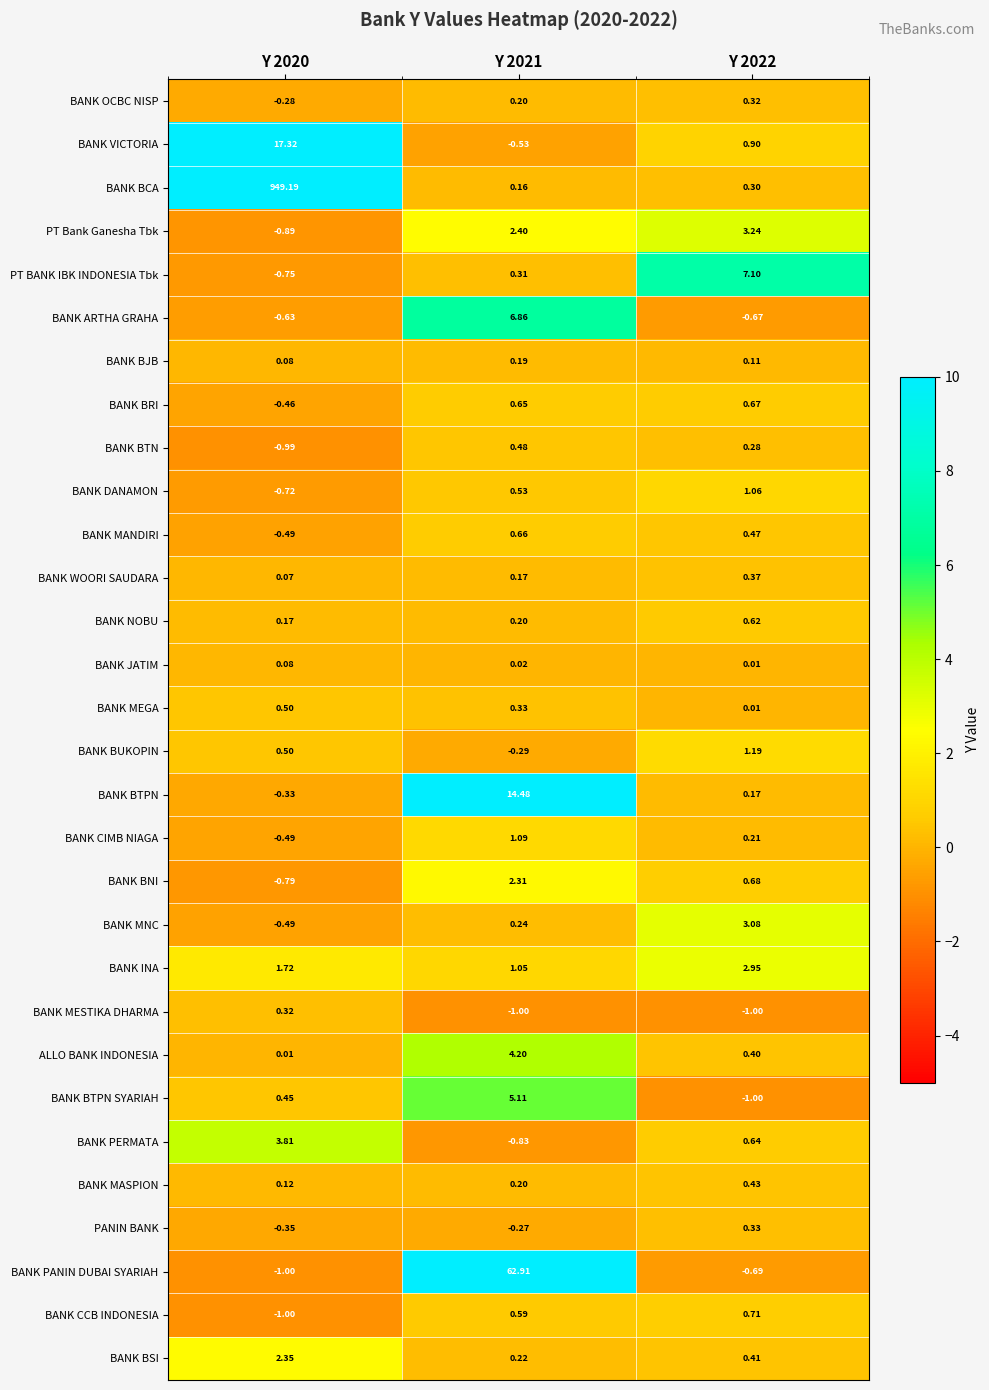

Between Y 2020 and Y 2021, which series saw the biggest shift?

BANK BCA